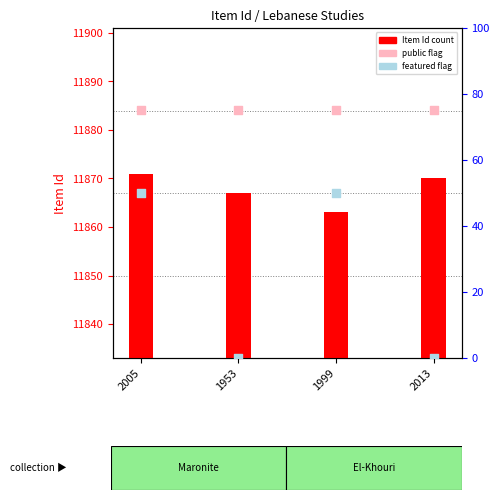

What is the total value across all series at 1953?

75